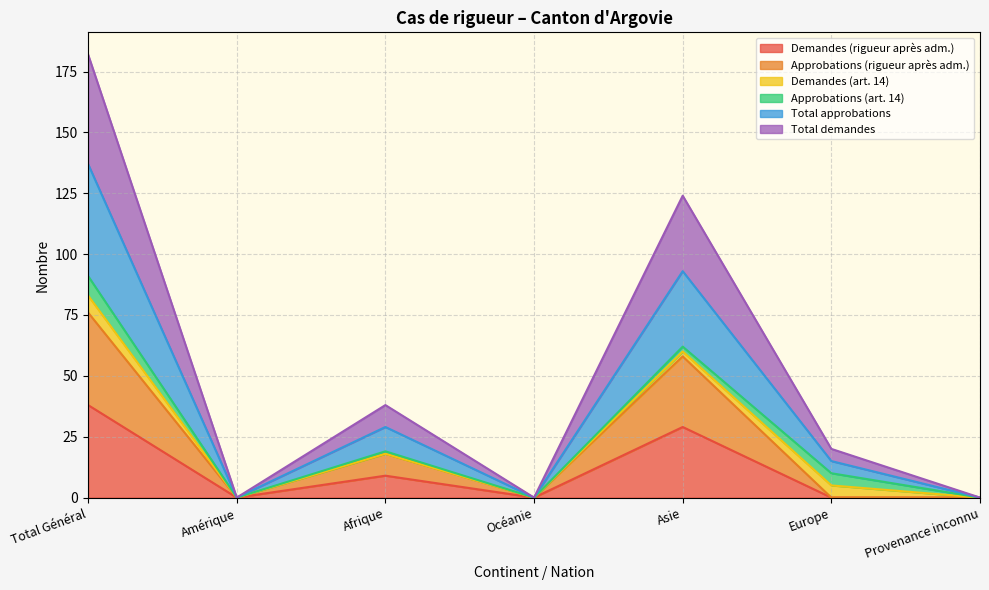

Does the chart display data point markers on the line(s)?

No